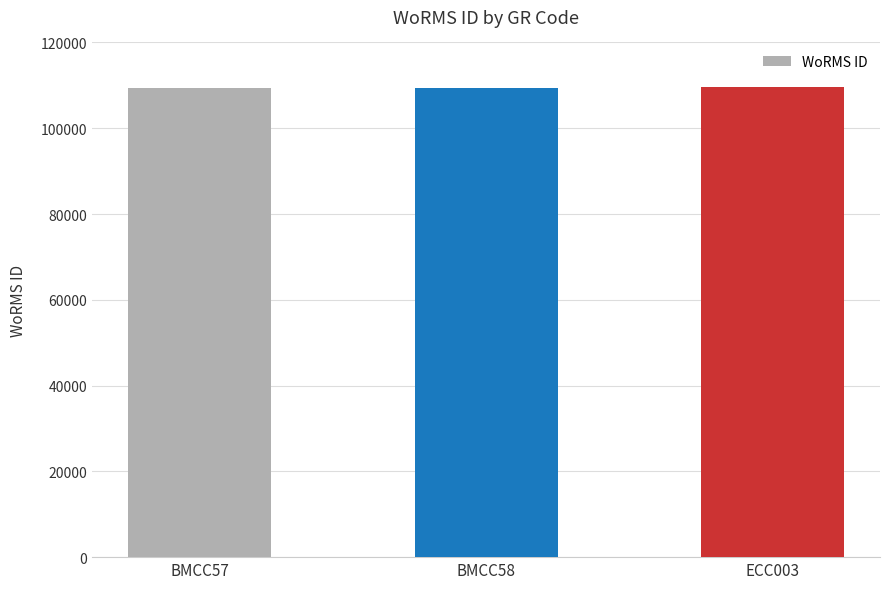

What is the label of the 1st bar from the right?

ECC003